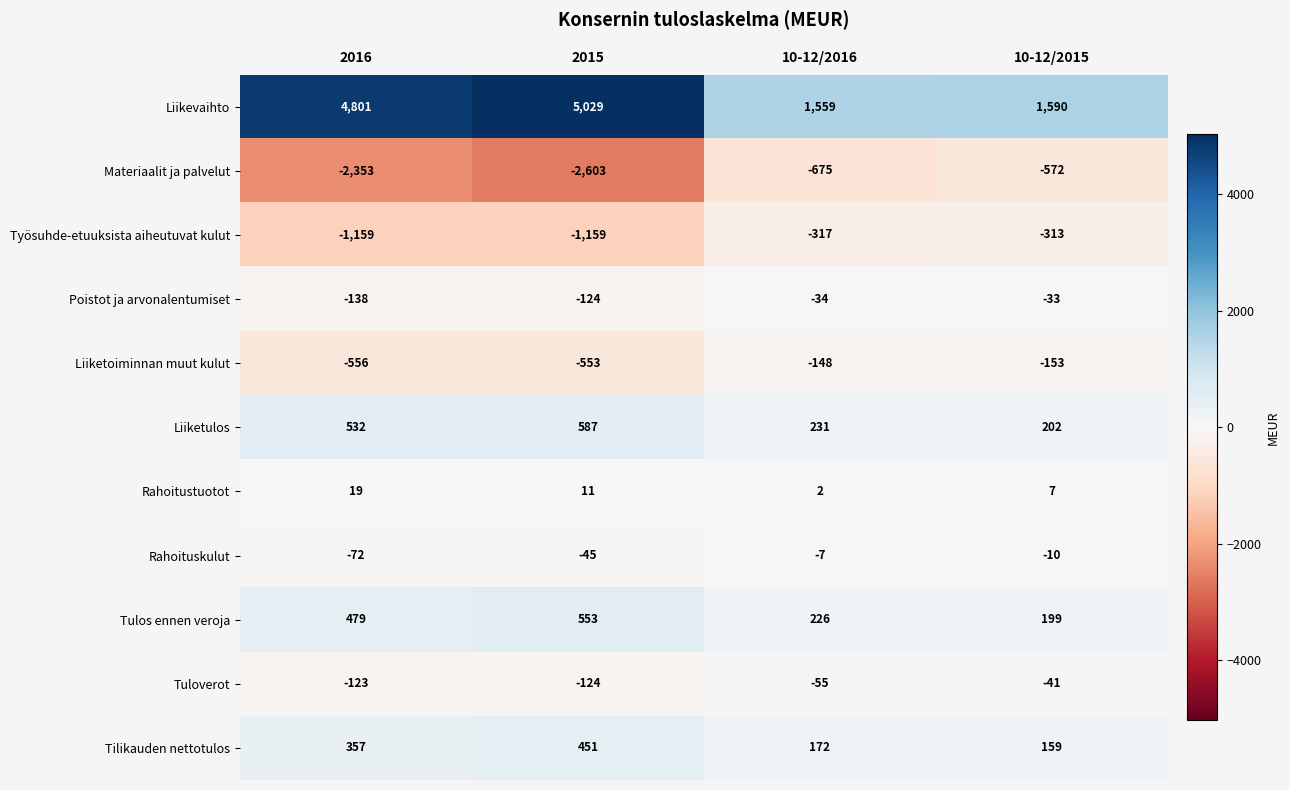

What is the sum of all Tilikauden nettotulos values?

1139